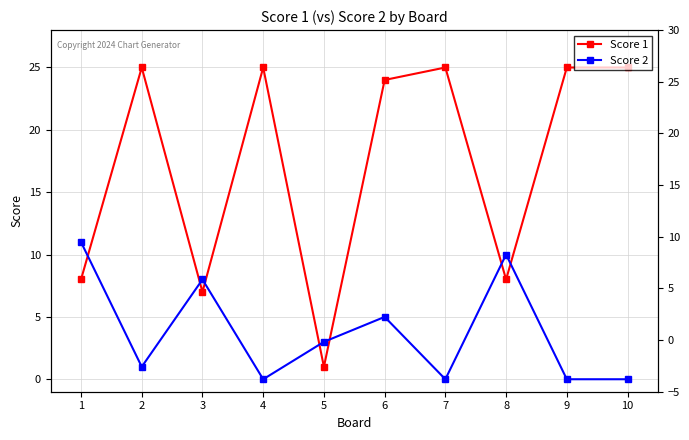

At how many categories does at least one series exceed 22?

6